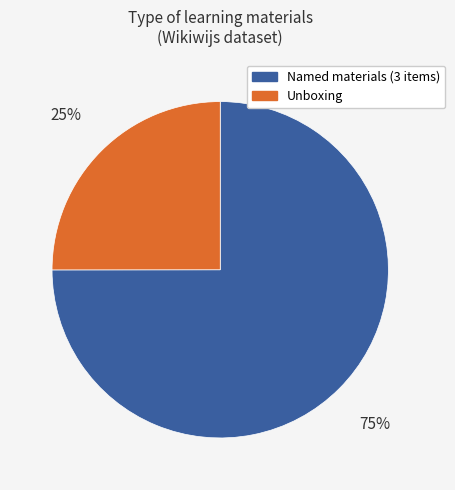

To the nearest percent, what is the difference between the largest and smallest slice percentages?

50%